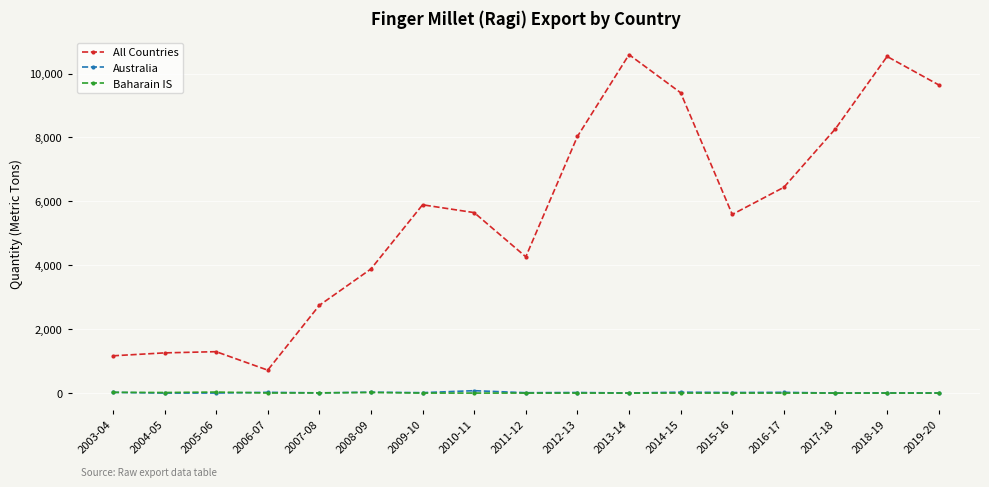

True or false: All Countries has more than 1 interior local peaks.

True